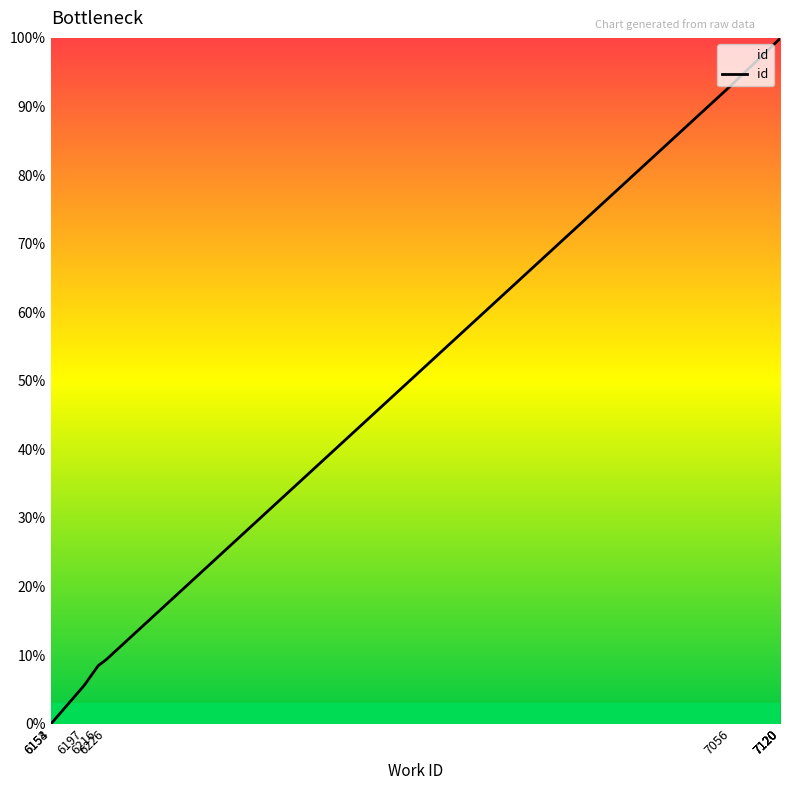

True or false: the data shows 2.2 at 6197.

False